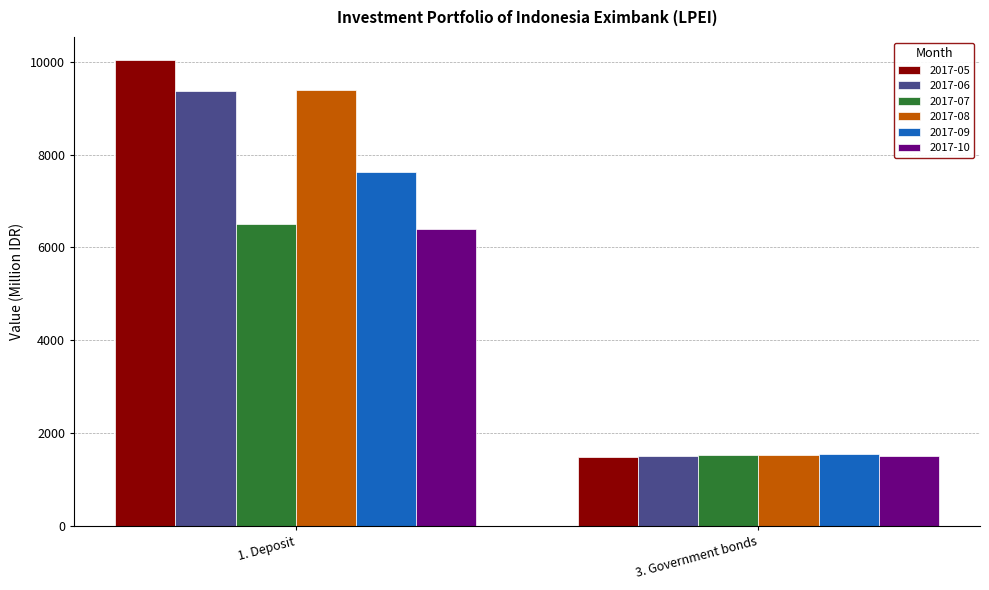

Which category has the lowest value in the 2017-10 series?

3. Government bonds